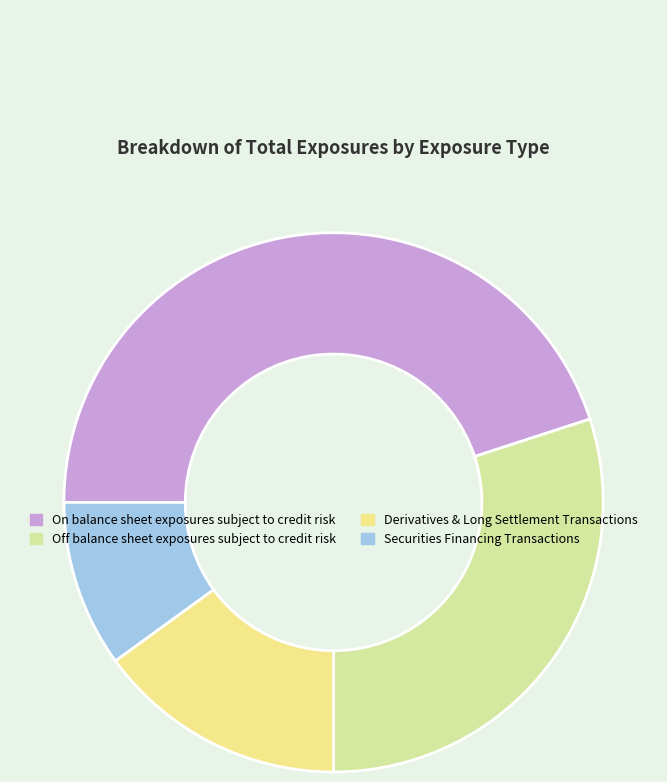

What is the ratio of the value at Derivatives & Long Settlement Transactions to the value at Off balance sheet exposures subject to credit risk?

0.5